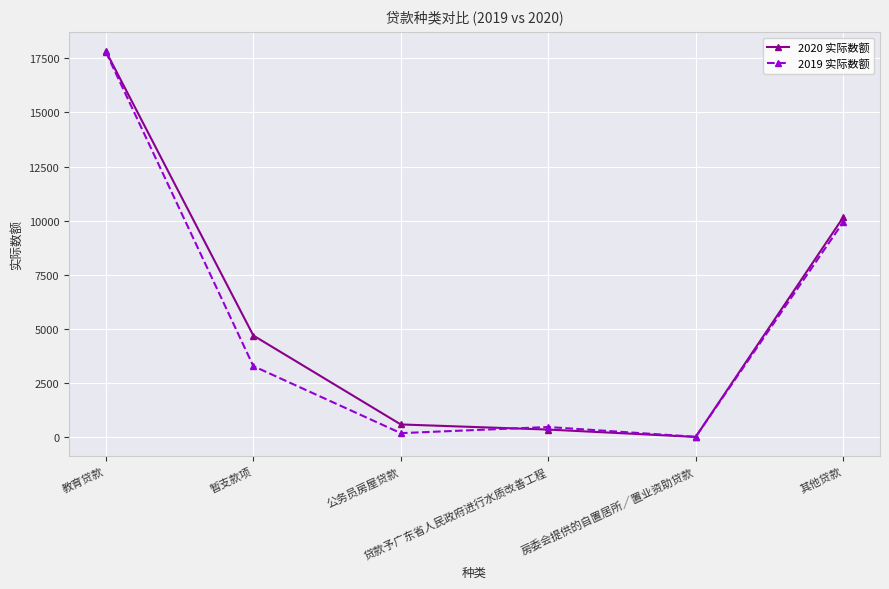

What is the sum of the 2019 实际数额 values at 公务员房屋贷款 and 教育贷款?

17976